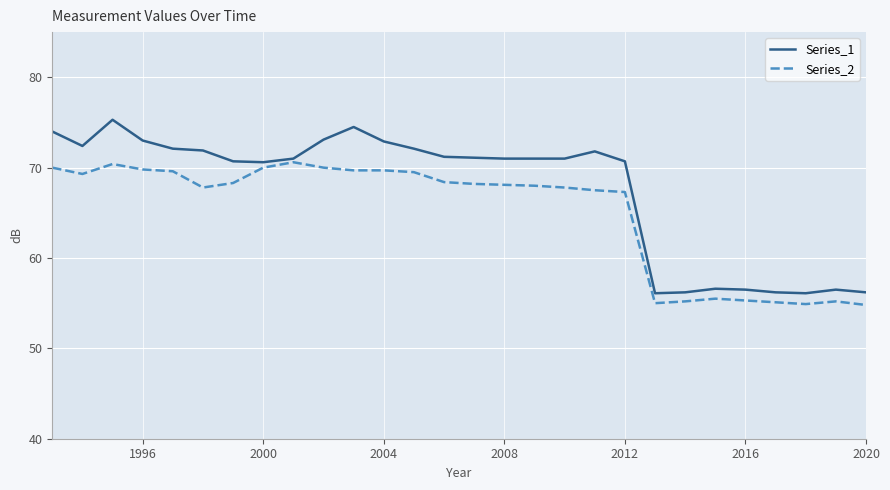

Does the chart display data point markers on the line(s)?

No